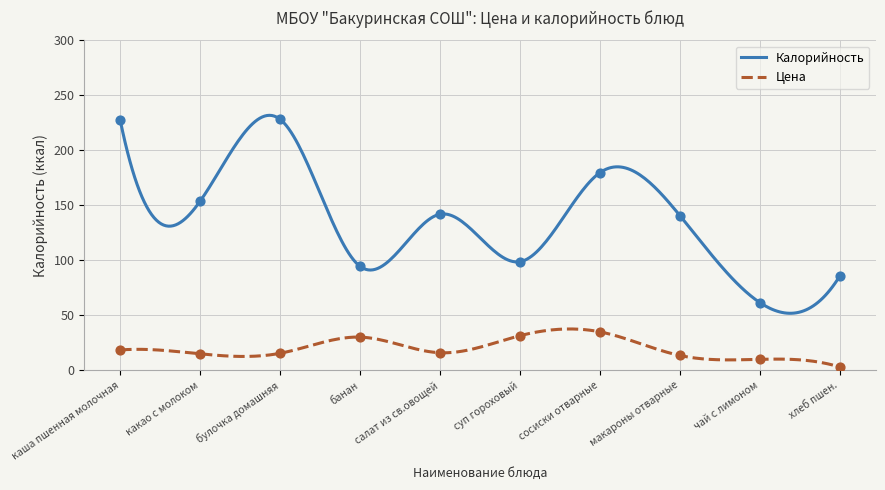

At which category is the sum across all series the highest?

каша пшенная молочная